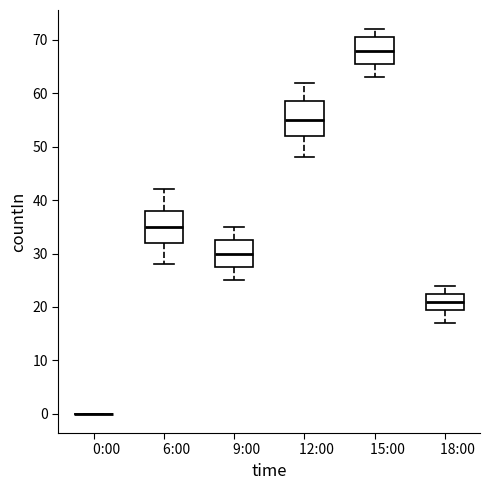

Reading left to right, read every box against the y-axis: the position of its median line, the range the box covers, and the ends of its whiskers. The values are not printed on the chart, so give them approximately, as read against the axis.

0:00: box collapsed to a line at 0, whiskers 0 to 0
6:00: median 35, box 32 to 38, whiskers 28 to 42
9:00: median 30, box 28 to 33, whiskers 25 to 35
12:00: median 55, box 52 to 59, whiskers 48 to 62
15:00: median 68, box 66 to 71, whiskers 63 to 72
18:00: median 21, box 20 to 23, whiskers 17 to 24